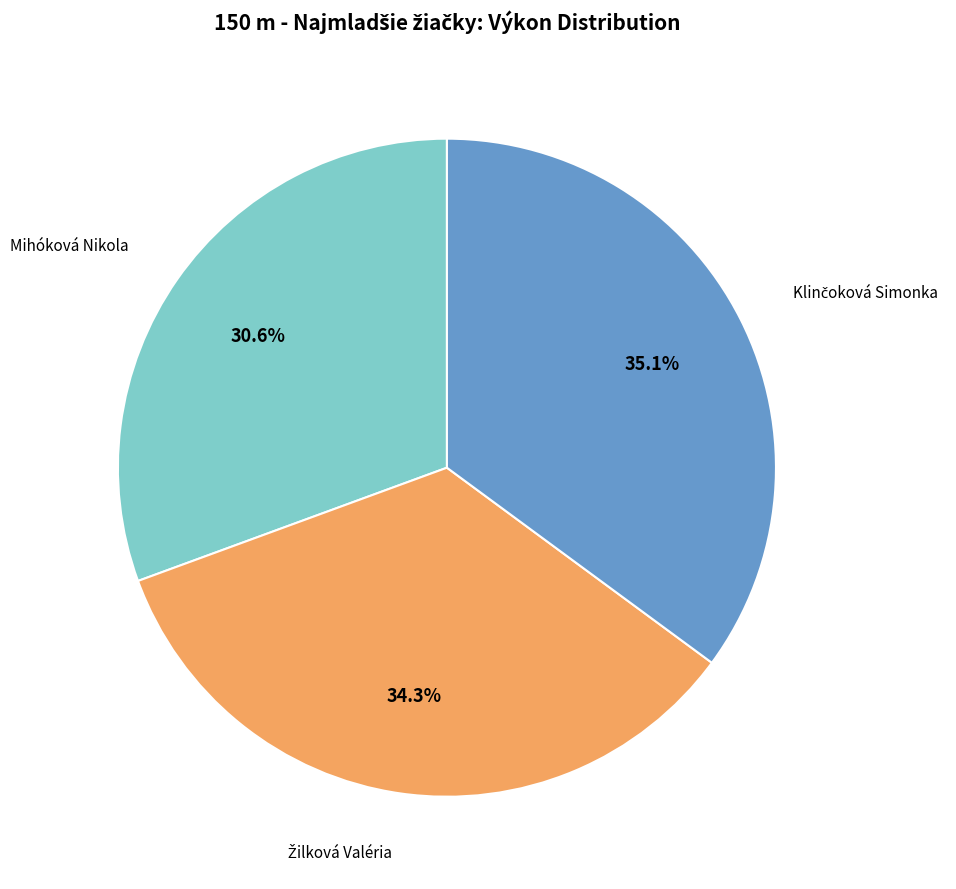

Is there any slice that represents more than half of the pie?

No